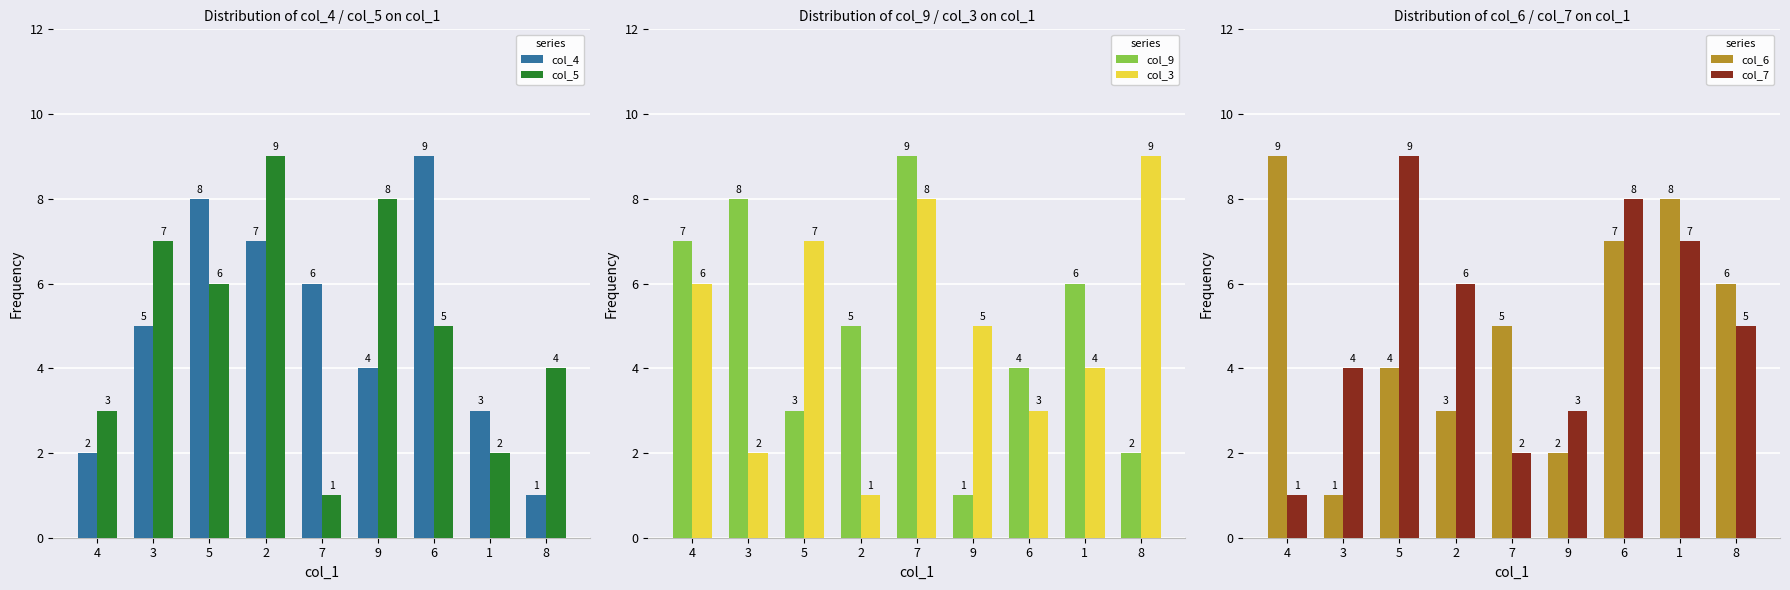

Is the value of col_9 at 1 greater than the value of col_6 at 4?

No